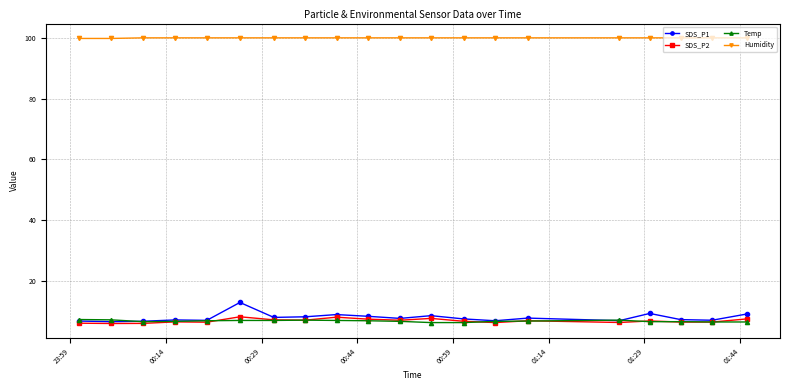

What is the lowest value of the Temp series?

6.5